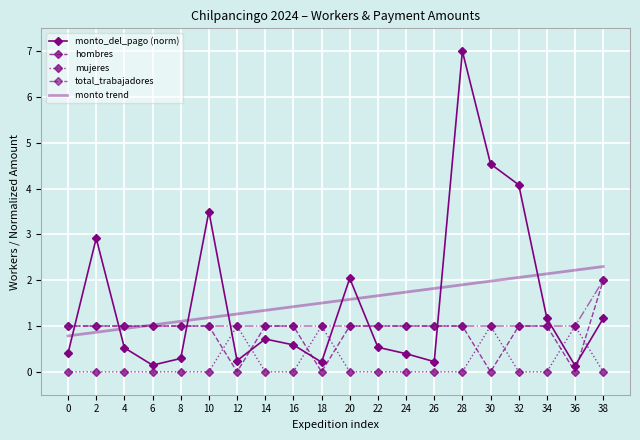

What is the difference between the highest and lowest values at 38?

2.3